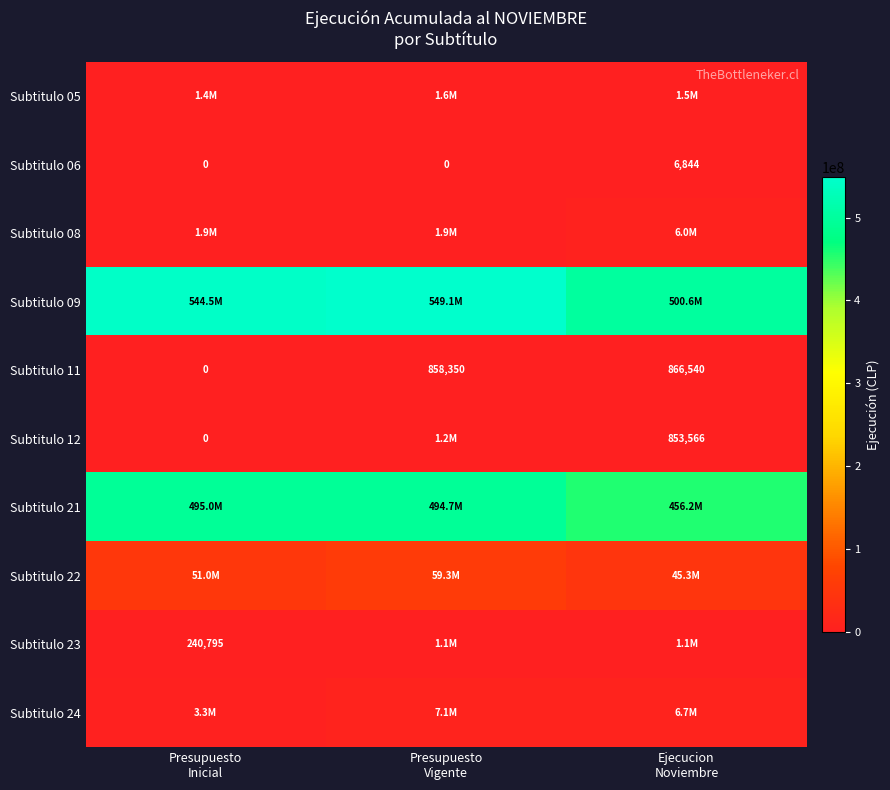

Count the number of categories in the chart.

3